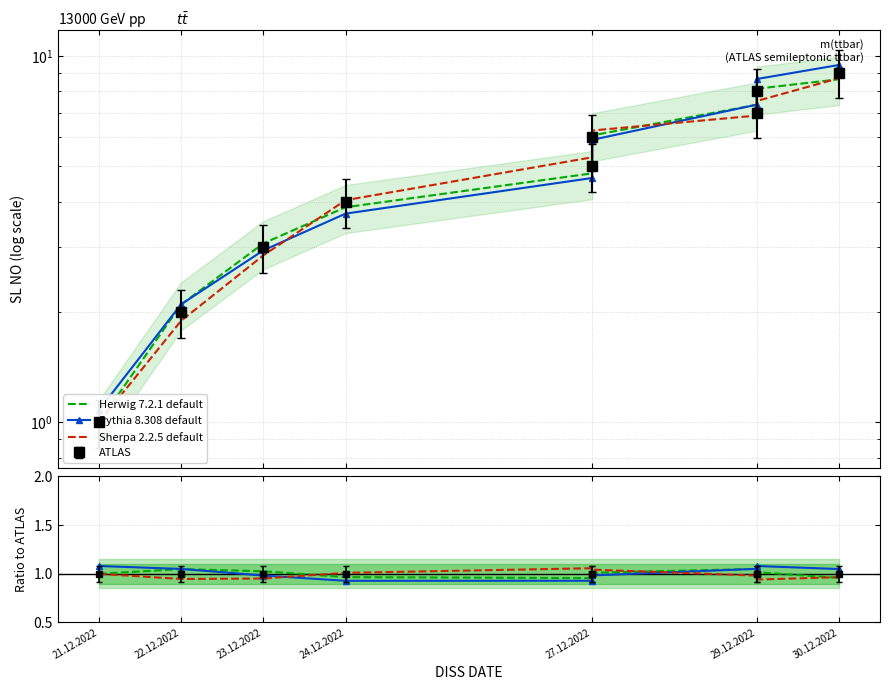

What is the difference between the highest and lowest values at 24.12.2022?

0.1